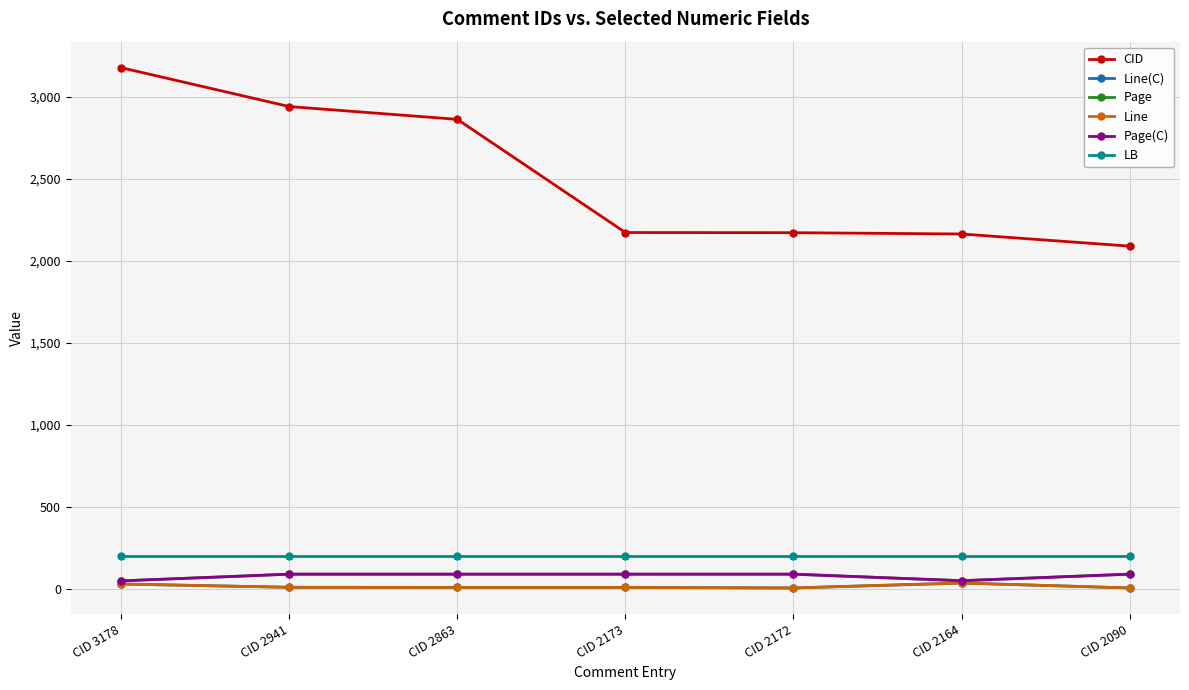

Between CID 2863 and CID 2941, which is larger?

CID 2941